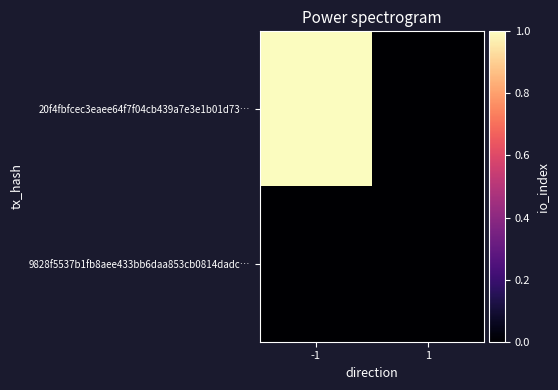

At which category is the sum across all series the highest?

-1